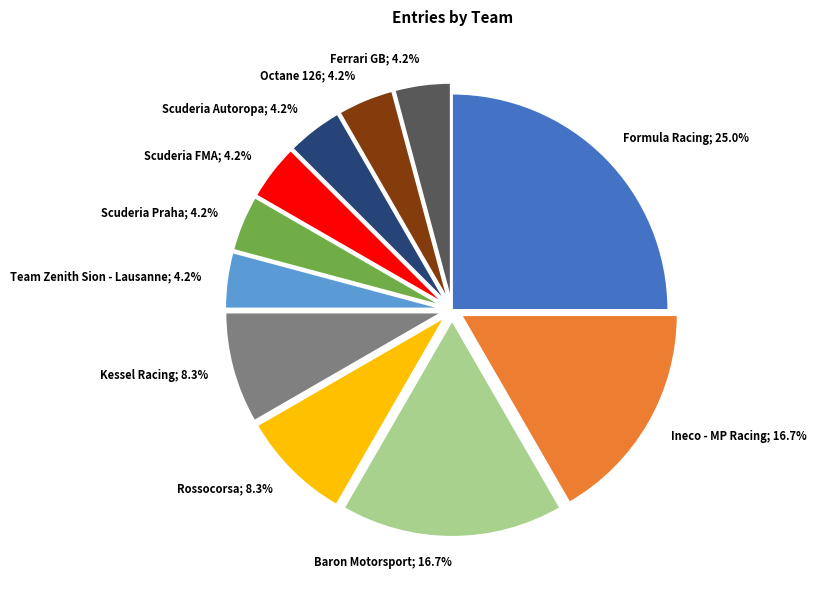

Does any single category account for the majority?

No